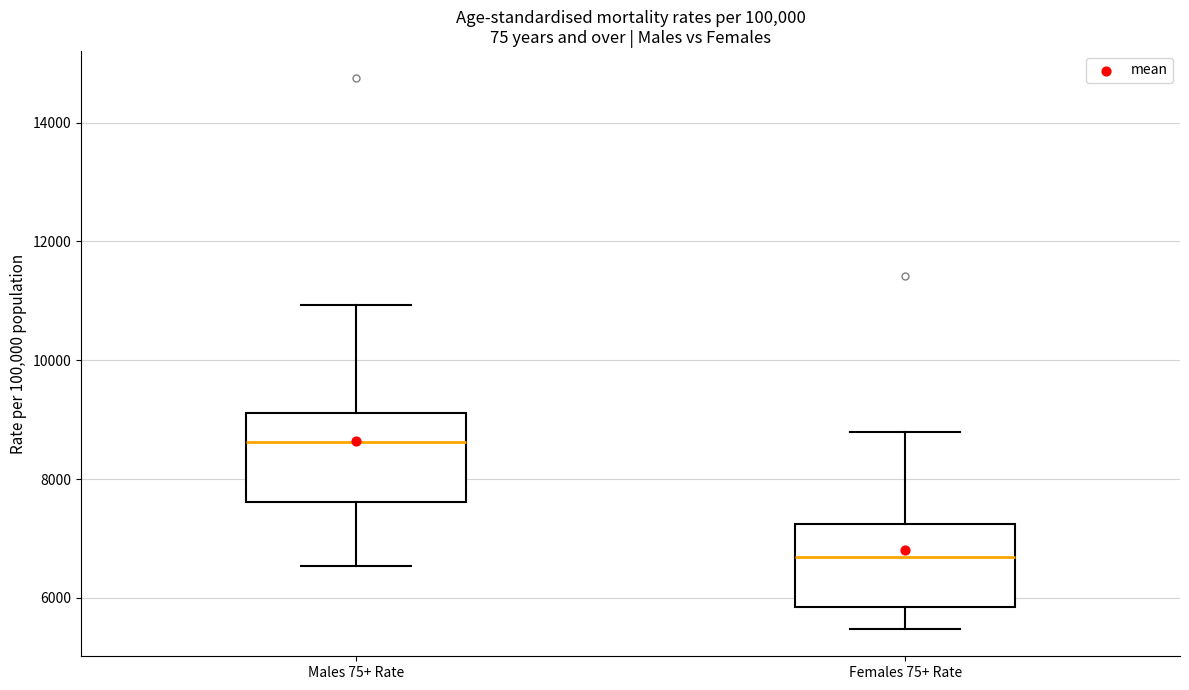

Where is the lower edge of the box for Females 75+ Rate on the y-axis? The values are not printed on the chart, so give them approximately, as read against the axis.

5800